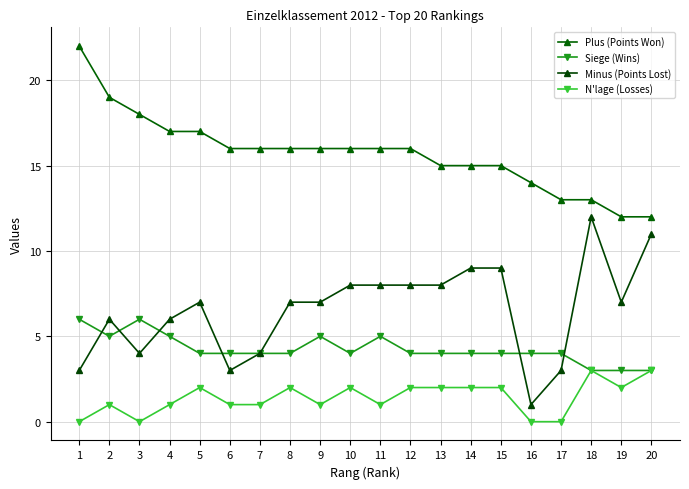

What is the value of the Minus (Points Lost) point at the 11th from the left?

8